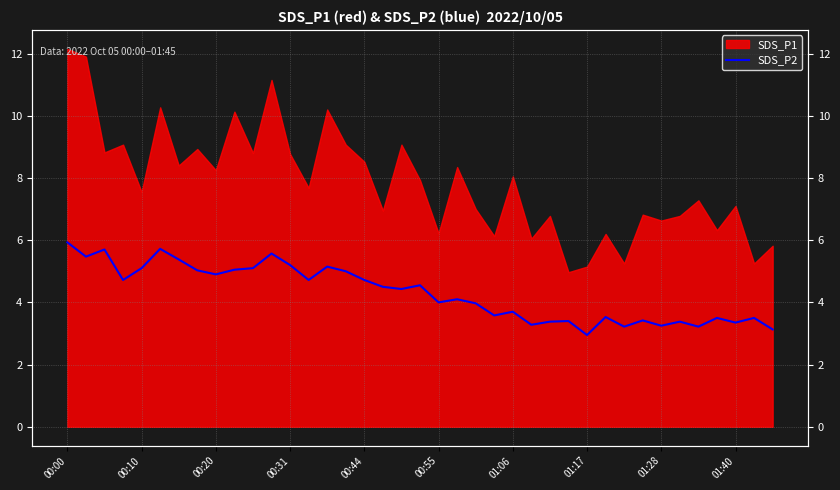

What is the minimum value shown in the chart?

3.0